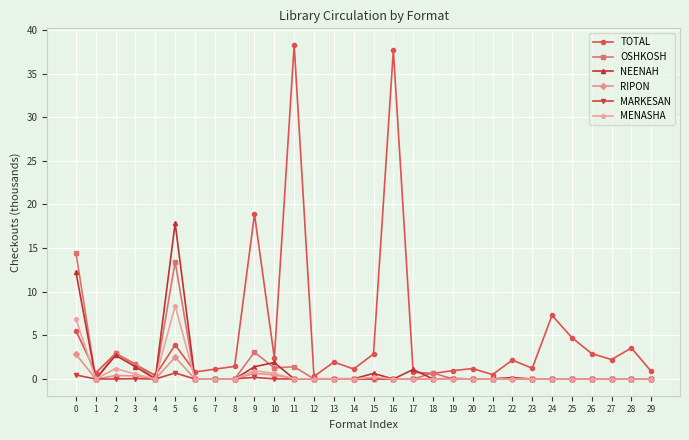

Is it true that NEENAH equals 0.0 at 23?

True